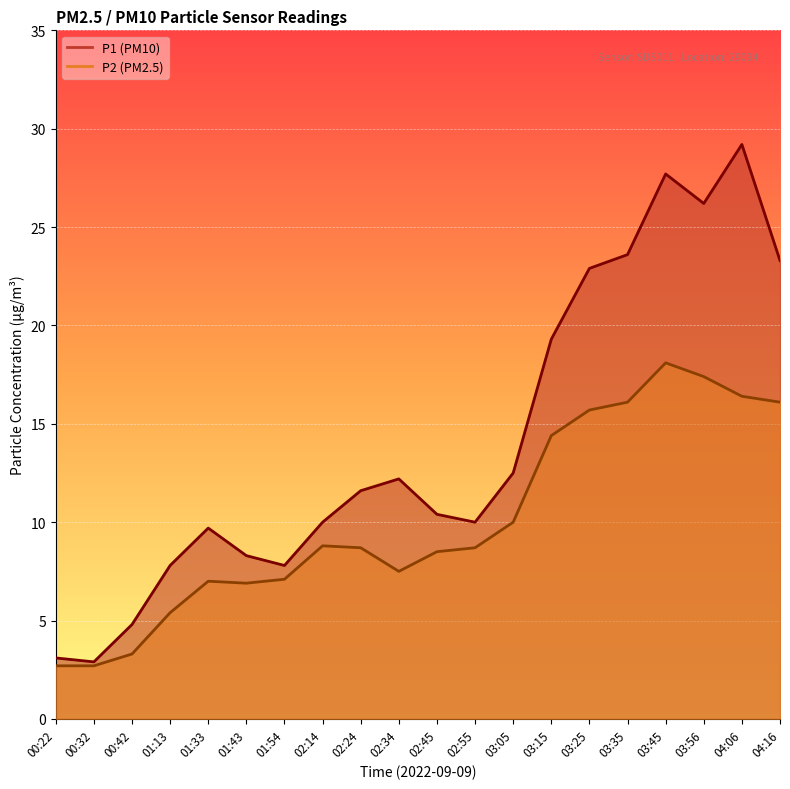

True or false: P2 has more than 2 interior local peaks.

True